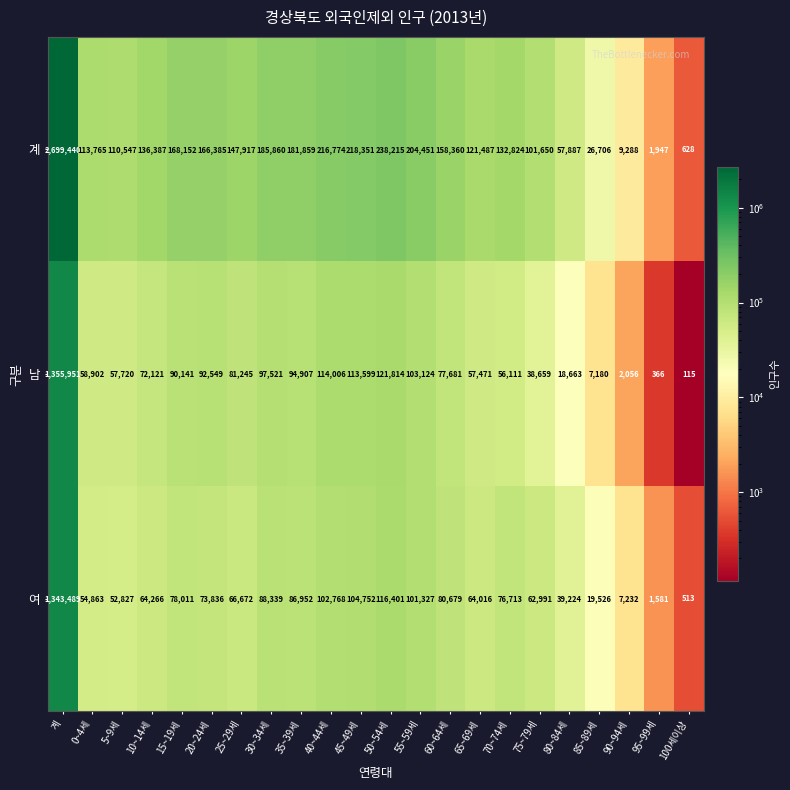

What is the sum of all 계 values?

5398880